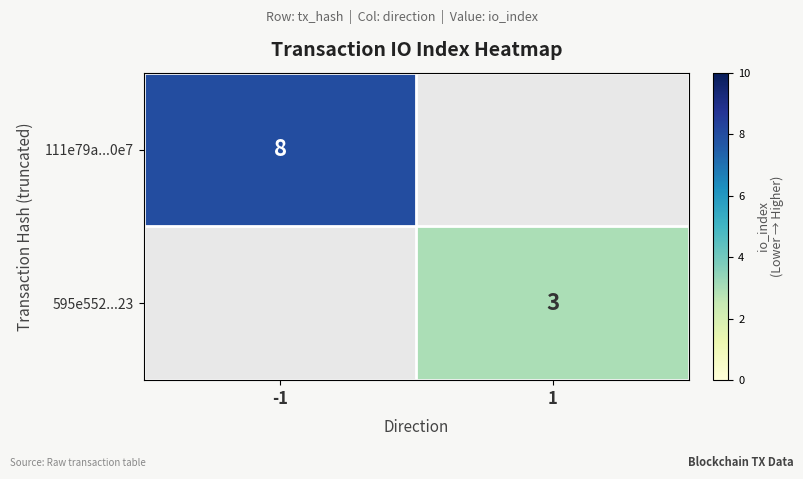

Count the number of categories in the chart.

2